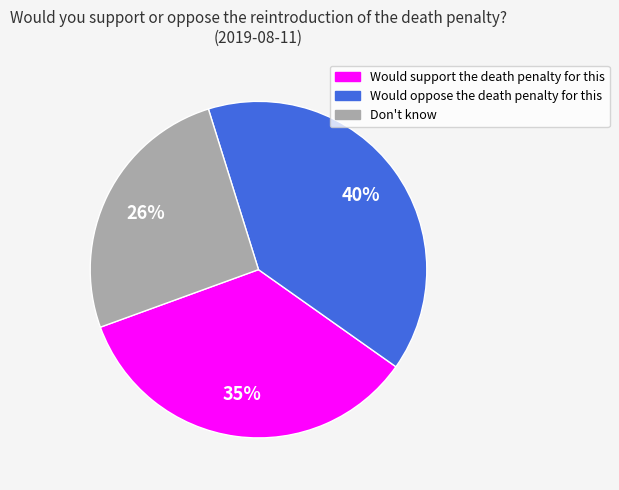

Count the number of slices in the pie.

3